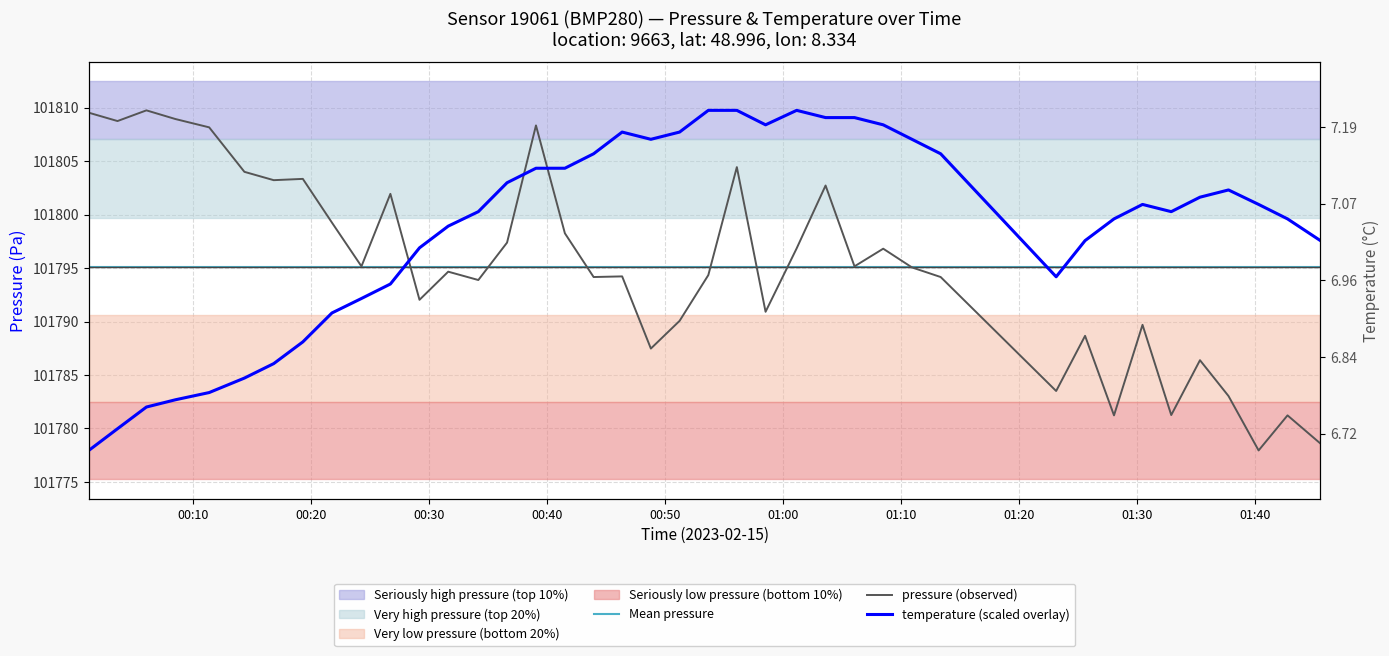

The value of temperature (scaled overlay) at 26 is 173383.4. True or false?

False